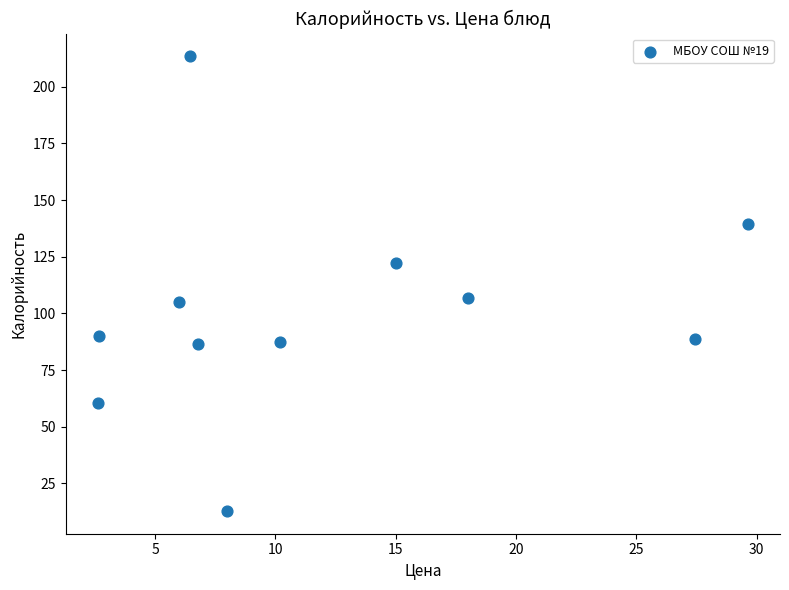

What is the average Y value?

101.2